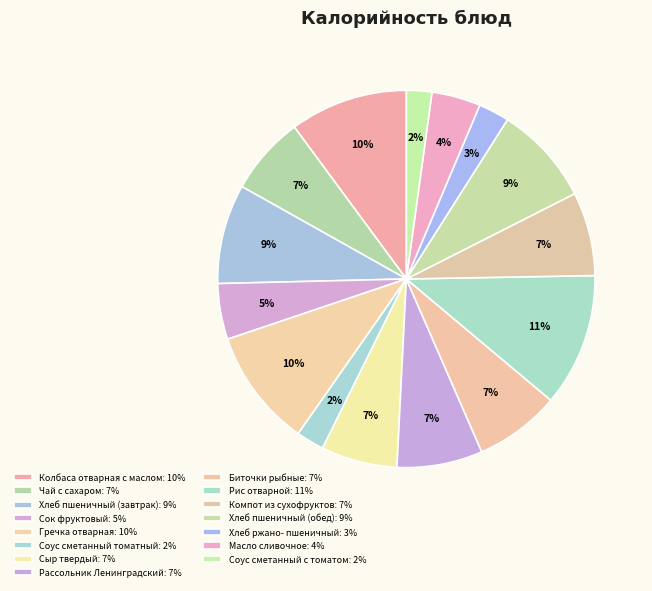

Does any single category account for the majority?

No